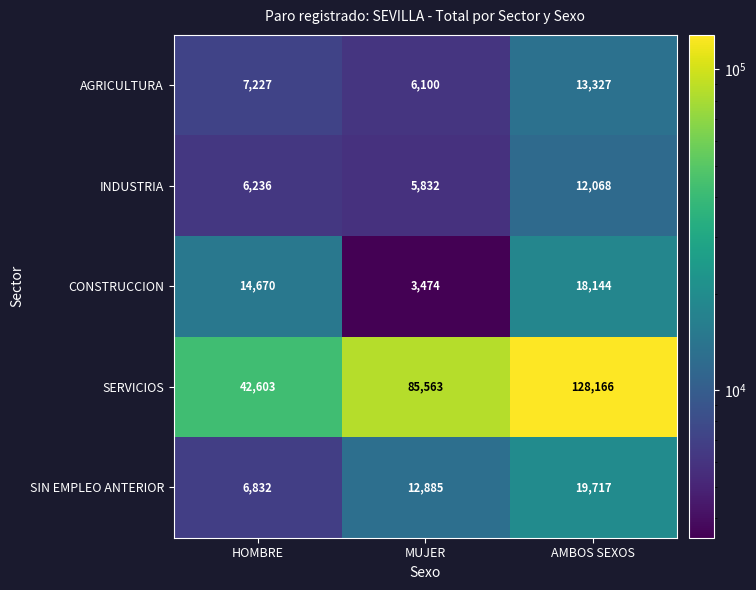

Rank the series at AMBOS SEXOS from highest to lowest value.

SERVICIOS, SIN EMPLEO ANTERIOR, CONSTRUCCION, AGRICULTURA, INDUSTRIA